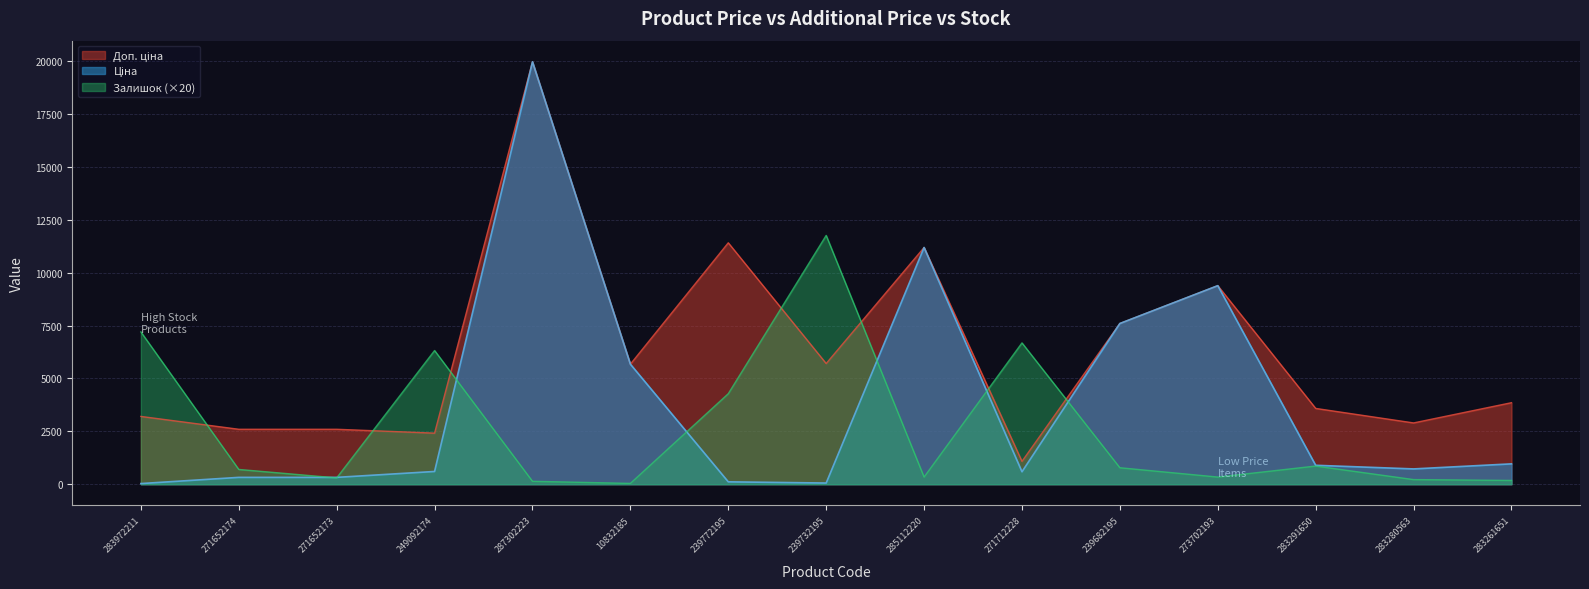

Is the value of Ціна at 239772195 greater than the value of Залишок at 249092174?

No